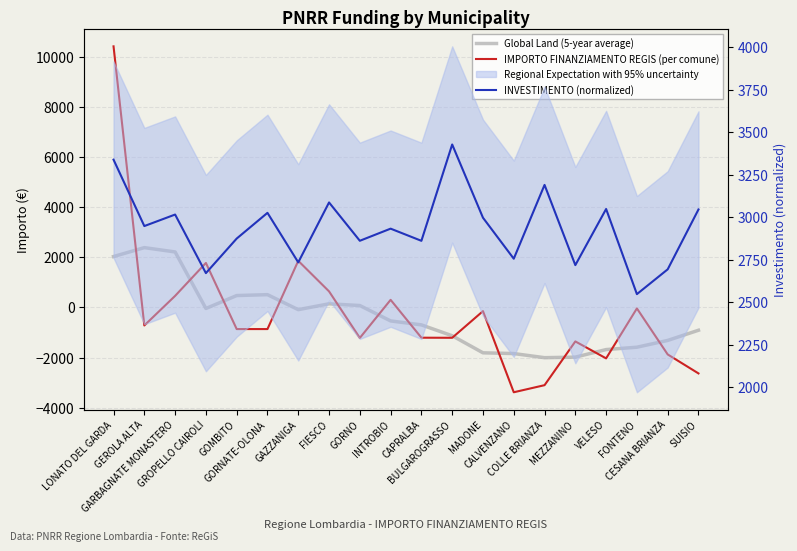

What position from the left is MADONE?

13